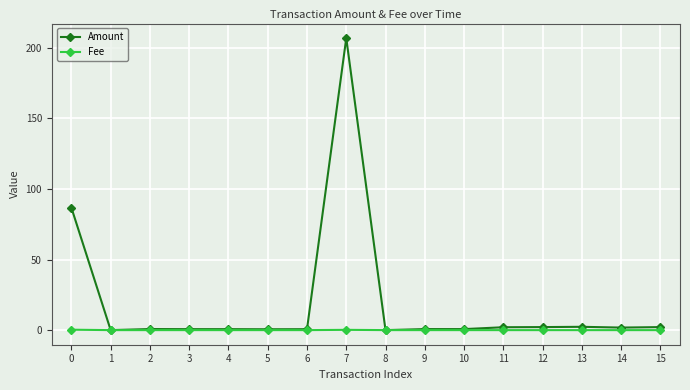

What is the difference between the maximum and minimum values in the Fee series?

0.3